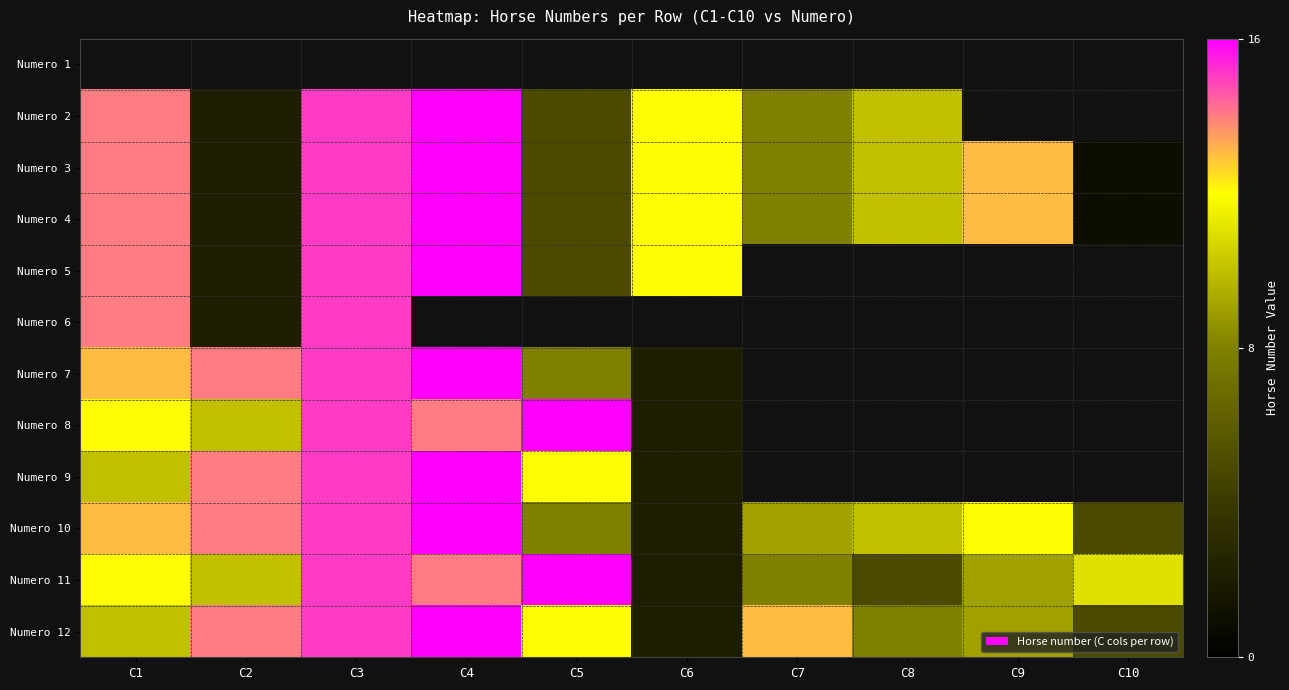

What value does the Numero 3 series have at C4?

16.0